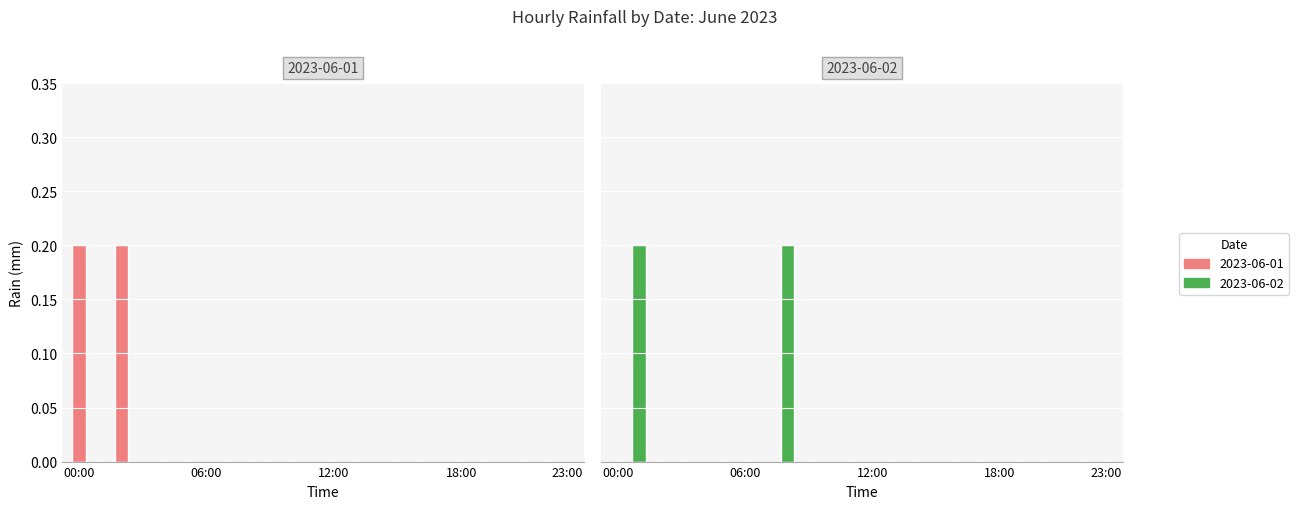

Reading left to right, what are all the values shown in this chart?

2023-06-01: 0.2	0.0	0.2	0.0	0.0	0.0	0.0	0.0	0.0	0.0	0.0	0.0	0.0	0.0	0.0	0.0	0.0	0.0	0.0	0.0	0.0	0.0	0.0	0.0
2023-06-02: 0.0	0.2	0.0	0.0	0.0	0.0	0.0	0.0	0.2	0.0	0.0	0.0	0.0	0.0	0.0	0.0	0.0	0.0	0.0	0.0	0.0	0.0	0.0	0.0